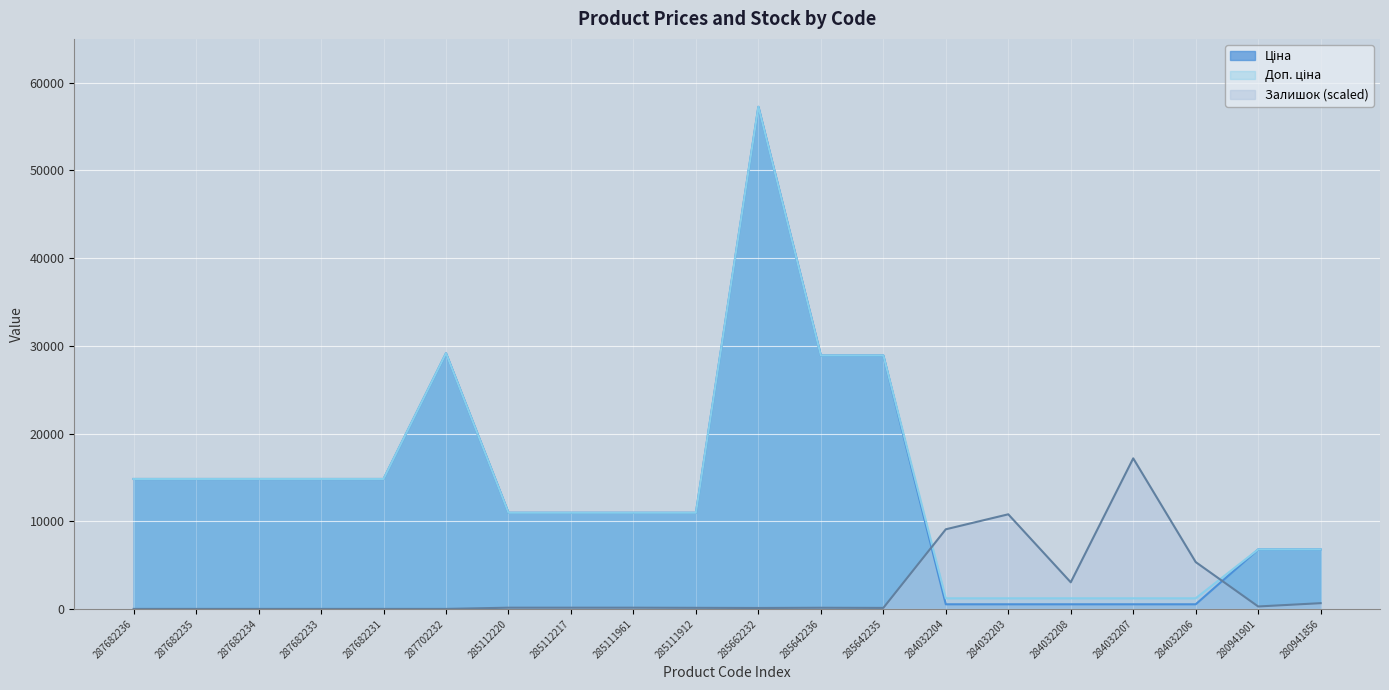

What is the difference between the highest and lowest values at 285112217?

10825.3